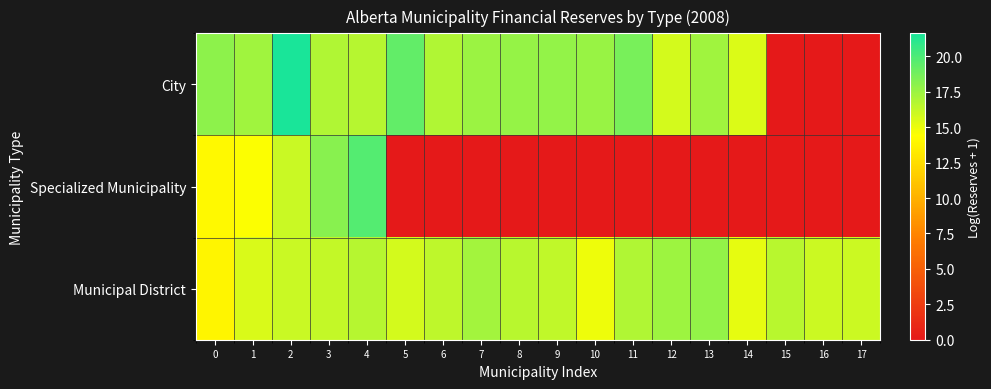

What is the greatest value displayed?

21.6